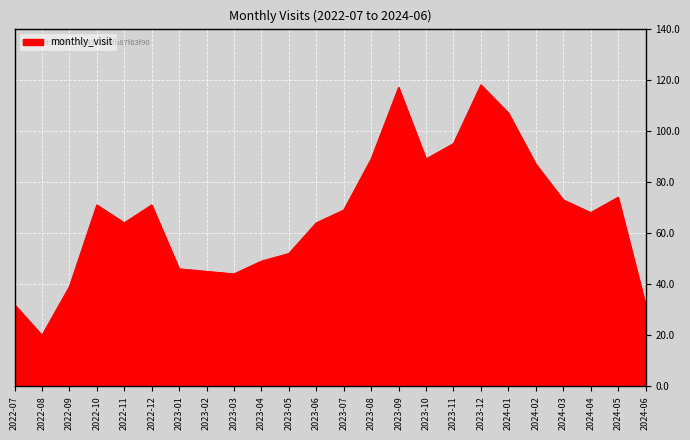

What is the maximum value shown in the chart?

118